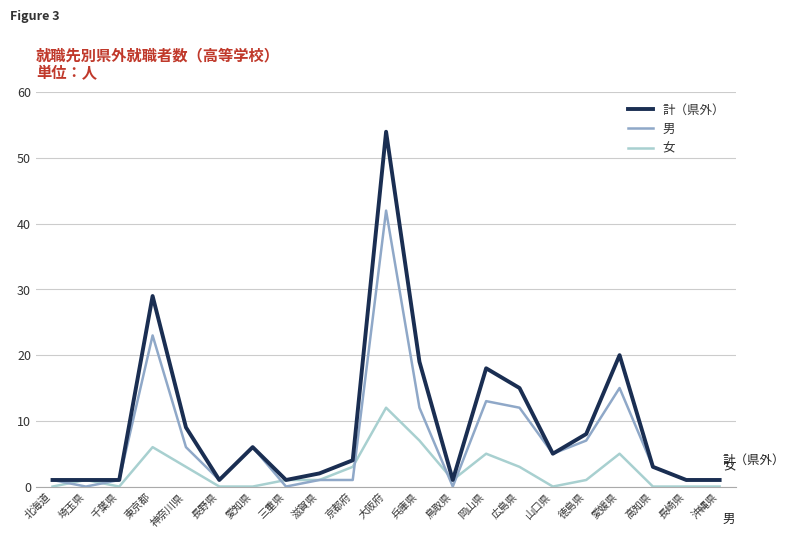

Is it true that 計（県外） equals 54 at 大阪府?

True